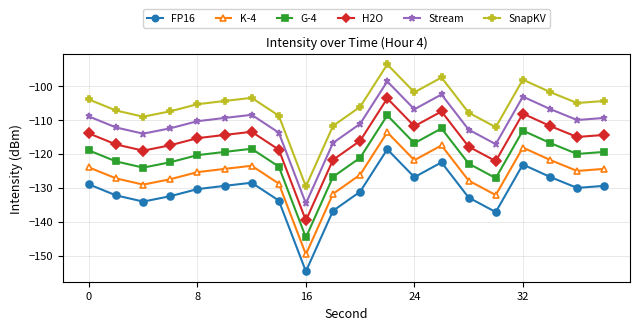

List the series in order of their overall mean, highest first.

SnapKV, Stream, H2O, G-4, K-4, FP16